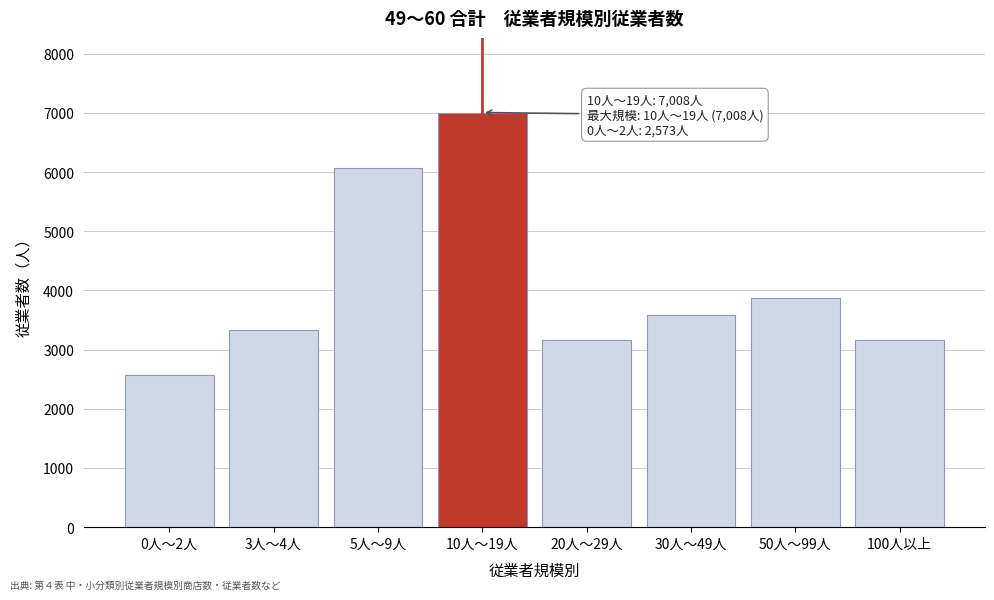

Where is the data nearest to the value 4790?

50人～99人